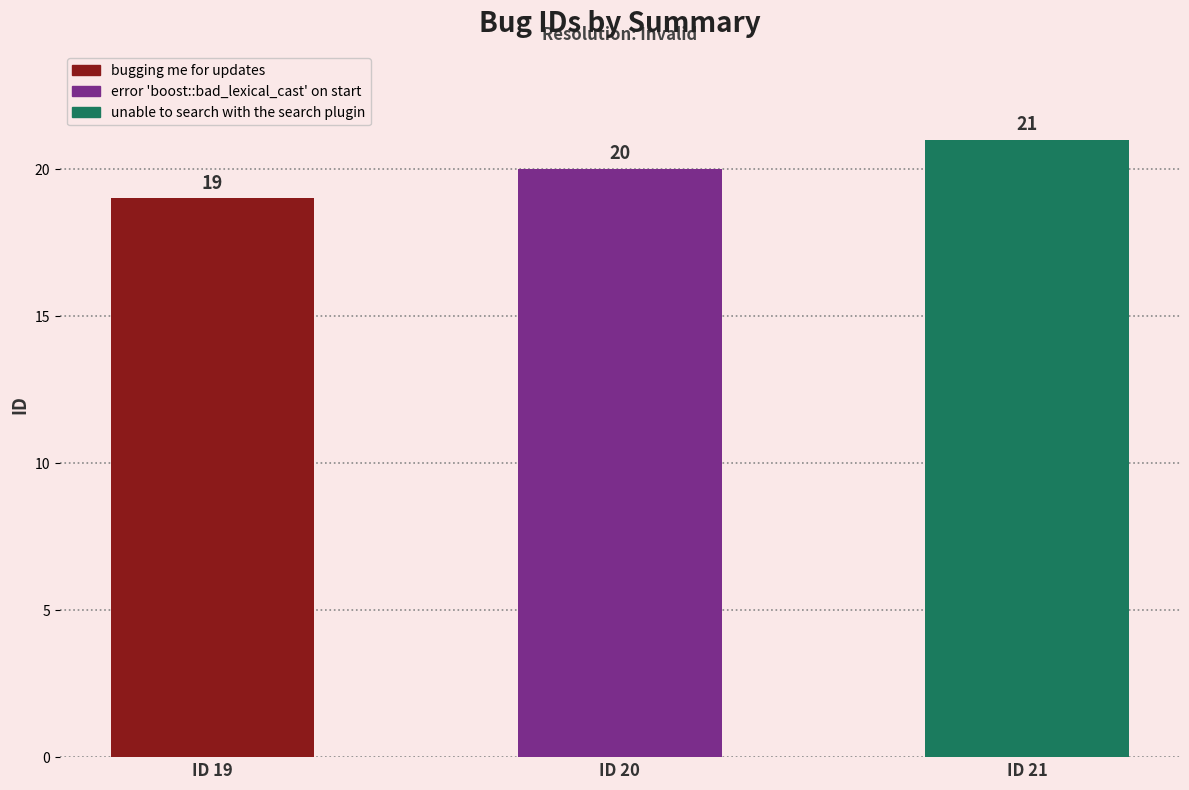

What is the greatest value displayed?

21